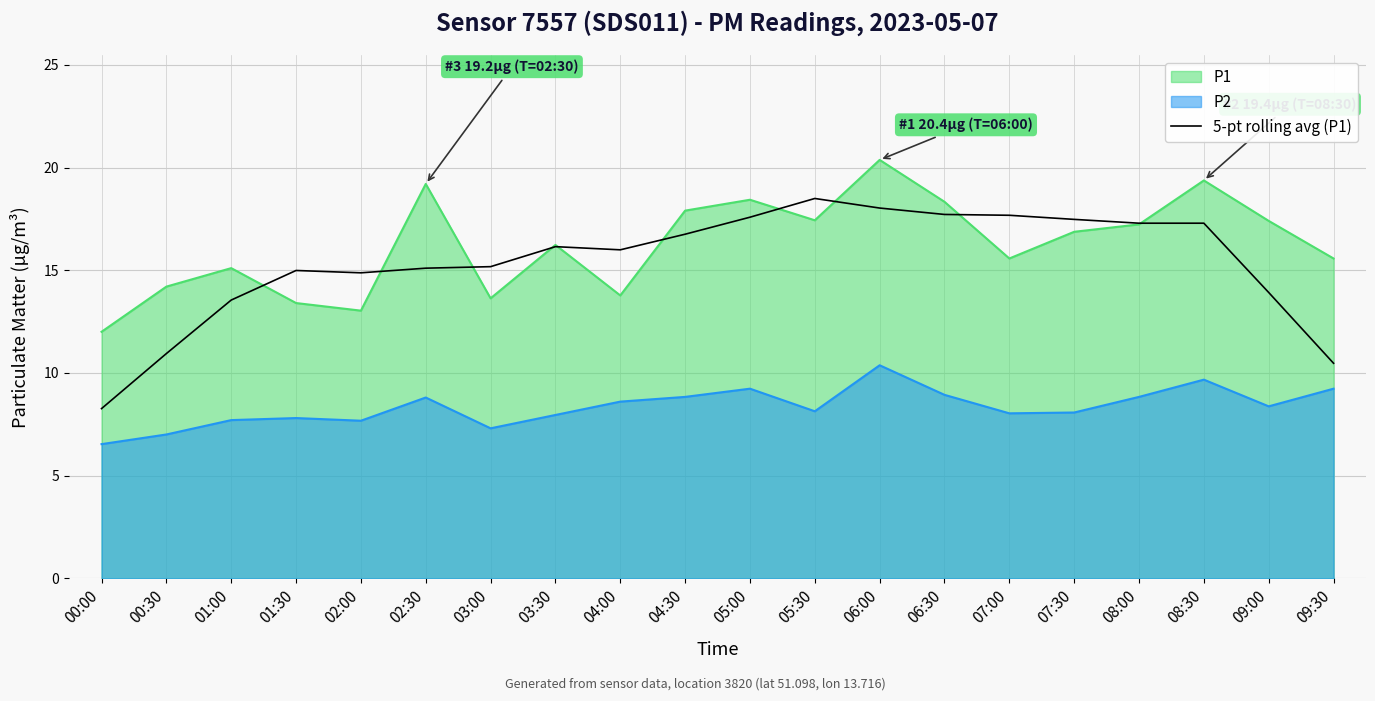

What is the approximate value of 5-pt rolling avg (P1) at 03:30?

16.1